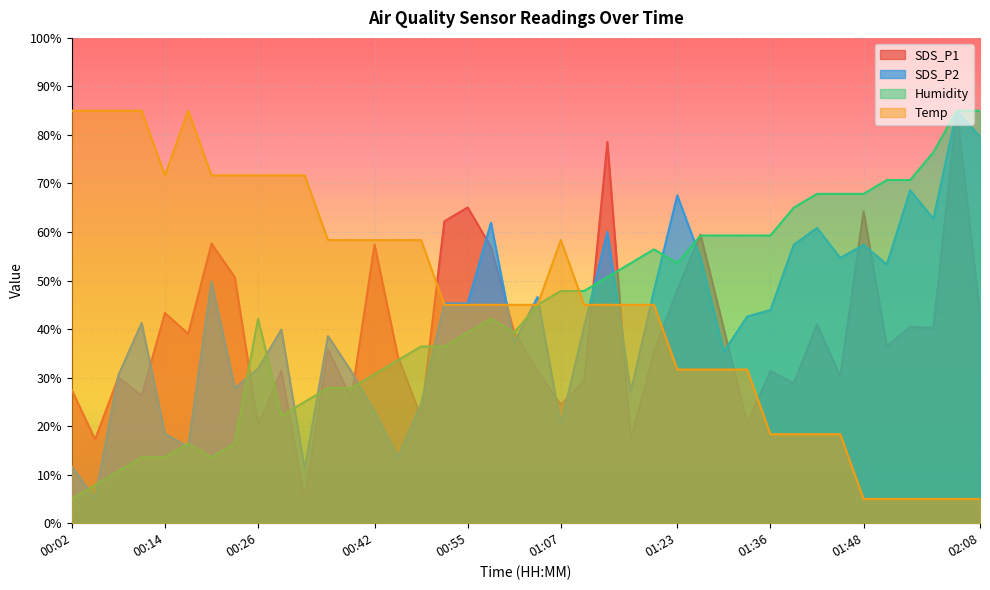

Reading left to right, list all the values displayed in this chart.

SDS_P1: 27.5	17.3	30.0	26.3	43.3	39.0	57.6	50.7	20.3	31.4	5.0	35.9	25.6	57.4	34.4	21.9	62.2	65.1	56.9	39.2	31.4	24.4	29.3	78.6	17.3	35.1	48.1	59.5	40.0	20.5	31.4	28.8	41.0	30.2	64.3	36.5	40.5	40.2	85.0	43.0
SDS_P2: 11.7	5.0	30.5	41.2	18.4	15.7	49.8	27.8	31.8	39.9	11.2	38.6	31.3	23.0	13.6	24.6	45.3	45.3	61.9	37.2	46.6	20.3	40.4	60.0	27.0	48.0	67.6	54.7	35.3	42.6	43.9	57.3	60.8	54.7	57.3	53.3	68.6	62.7	85.0	79.6
Humidity: 5.0	7.9	10.7	13.6	13.6	16.4	13.6	16.4	42.1	22.1	25.0	27.9	27.9	30.7	33.6	36.4	36.4	39.3	42.1	39.3	45.0	47.9	47.9	50.7	53.6	56.4	53.6	59.3	59.3	59.3	59.3	65.0	67.9	67.9	67.9	70.7	70.7	76.4	85.0	85.0
Temp: 85.0	85.0	85.0	85.0	71.7	85.0	71.7	71.7	71.7	71.7	71.7	58.3	58.3	58.3	58.3	58.3	45.0	45.0	45.0	45.0	45.0	58.3	45.0	45.0	45.0	45.0	31.7	31.7	31.7	31.7	18.3	18.3	18.3	18.3	5.0	5.0	5.0	5.0	5.0	5.0